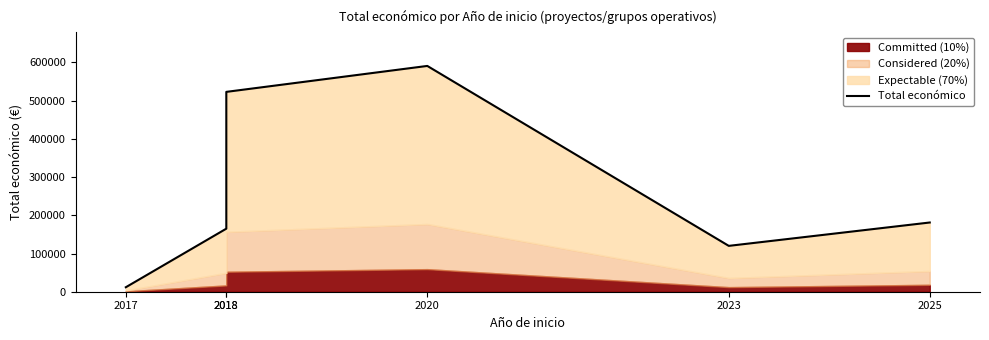

The chart shows a value of 165000 at 2018. True or false?

True